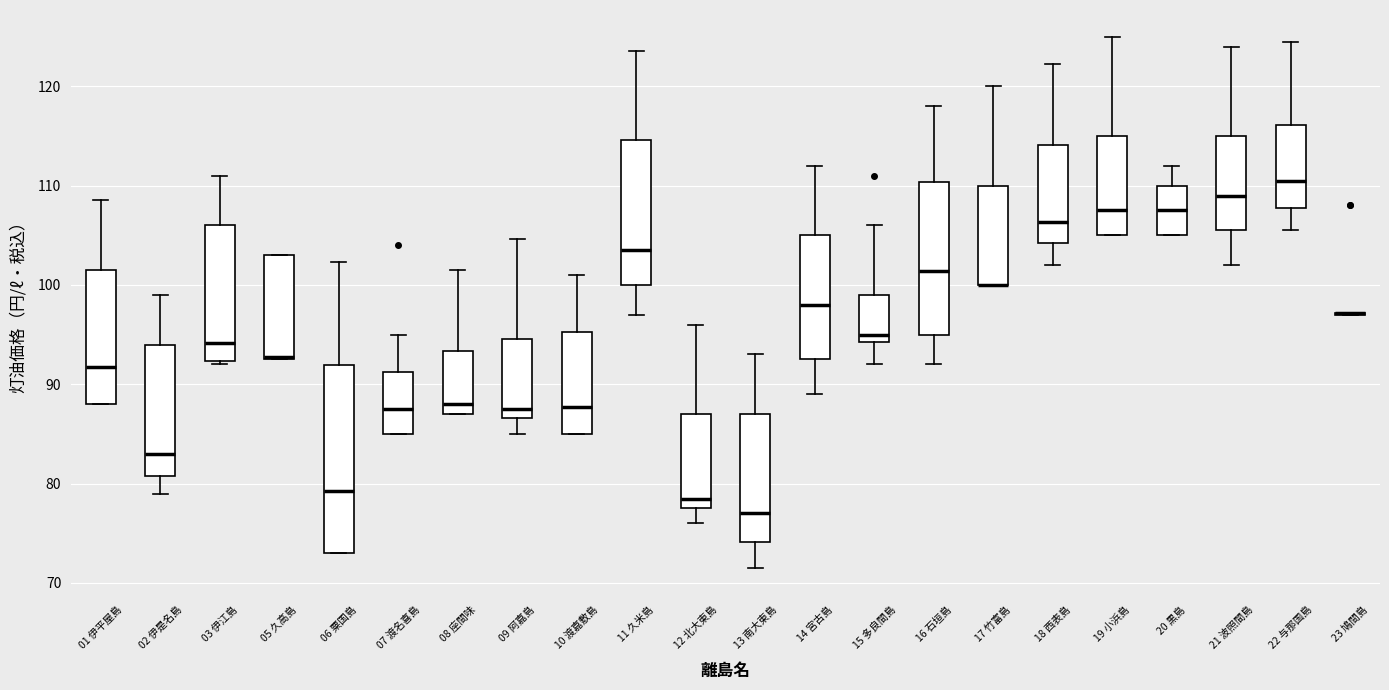

Reading left to right, transcribe this box plot: for each box, give where its median line is, the range the box spans, and where its two whiskers end, as read against the y-axis. The values are not printed on the chart, so give them approximately, as read against the axis.

01 伊平屋島: median 92, box 88 to 102, whiskers 88 to 109
02 伊是名島: median 83, box 81 to 94, whiskers 79 to 99
03 伊江島: median 94, box 92 to 106, whiskers 92 (just below the box's lower edge) to 111
05 久高島: median 93, box 93 to 103, whiskers 93 to 103
06 粟国島: median 79, box 73 to 92, whiskers 73 to 102
07 渡名喜島: median 88, box 85 to 91, whiskers 85 to 95
08 座間味: median 88, box 87 to 93, whiskers 87 to 102
09 阿嘉島: median 88, box 87 to 95, whiskers 85 to 105
10 渡嘉敷島: median 88, box 85 to 95, whiskers 85 to 101
11 久米島: median 104, box 100 to 115, whiskers 97 to 124
12 北大東島: median 79, box 78 to 87, whiskers 76 to 96
13 南大東島: median 77, box 74 to 87, whiskers 72 to 93
14 宮古島: median 98, box 93 to 105, whiskers 89 to 112
15 多良間島: median 95, box 94 to 99, whiskers 92 to 106
16 石垣島: median 101, box 95 to 110, whiskers 92 to 118
17 竹富島: median 100 (drawn on the box's lower edge), box 100 to 110, whiskers 100 to 120
18 西表島: median 106, box 104 to 114, whiskers 102 to 122
19 小浜島: median 108, box 105 to 115, whiskers 105 to 125
20 黒島: median 108, box 105 to 110, whiskers 105 to 112
21 波照間島: median 109, box 106 to 115, whiskers 102 to 124
22 与那国島: median 111, box 108 to 116, whiskers 106 to 125
23 鳩間島: box collapsed to a line at 97, whiskers 97 to 97